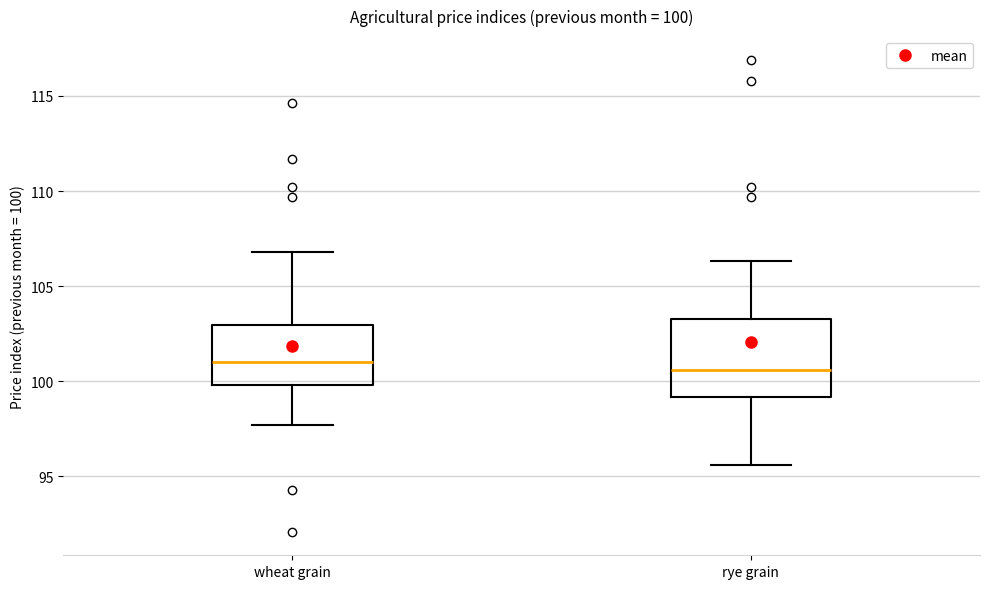

Comparing the boxes themselves (not the whiskers), which one is the tallest?

rye grain